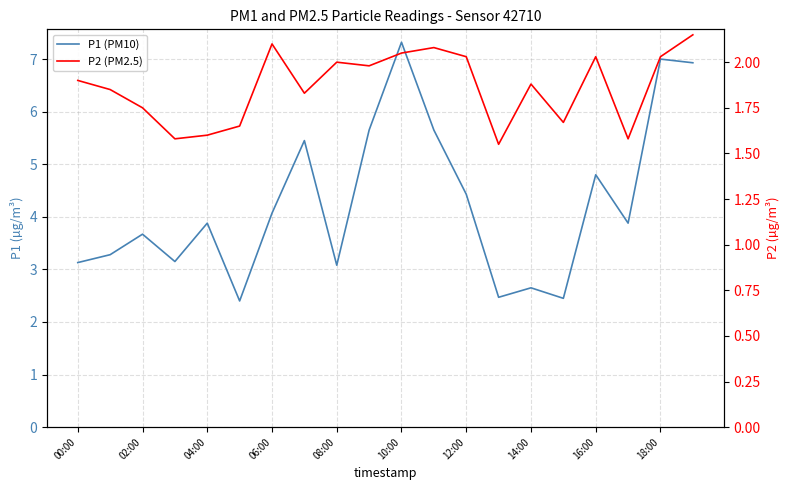

Reading left to right, extract all data points from this chart.

P1 (PM10): 3.1	3.3	3.7	3.1	3.9	2.4	4.1	5.5	3.1	5.7	7.3	5.7	4.4	2.5	2.6	2.5	4.8	3.9	7.0	6.9
P2 (PM2.5): 1.9	1.9	1.8	1.6	1.6	1.6	2.1	1.8	2.0	2.0	2.0	2.1	2.0	1.6	1.9	1.7	2.0	1.6	2.0	2.1